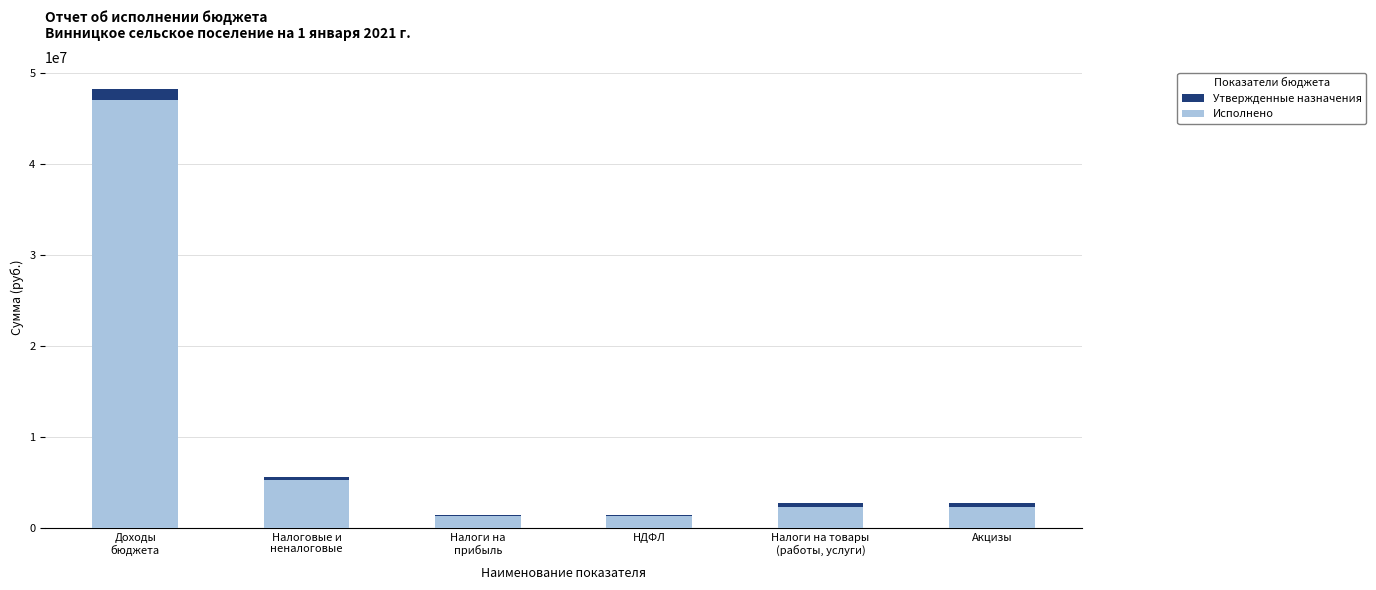

What is the value of the Исполнено bar at the 3rd from the left?

1261123.2